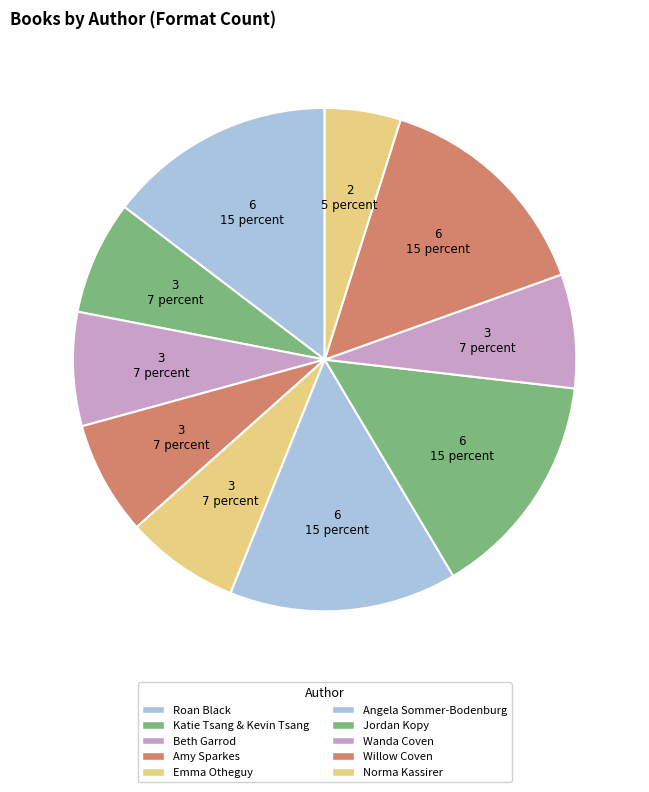

How many segments does this pie chart have?

10